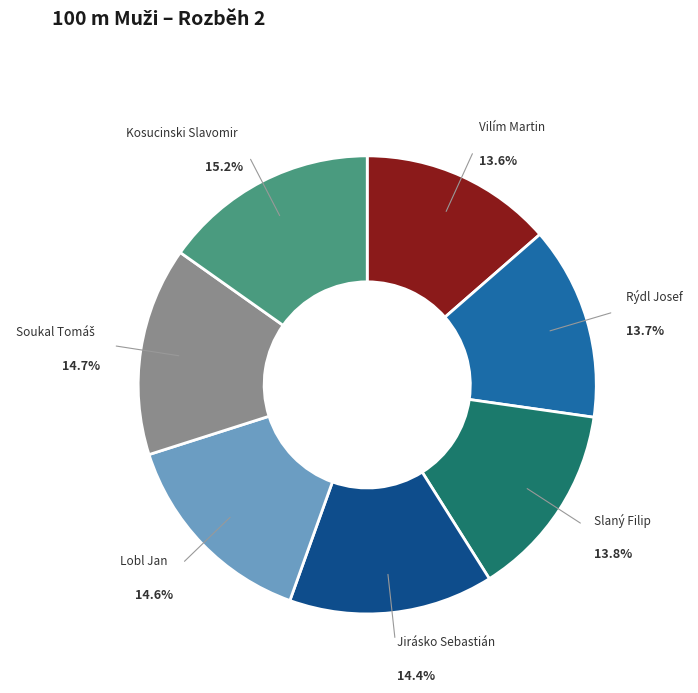

Is there any slice that represents more than half of the pie?

No